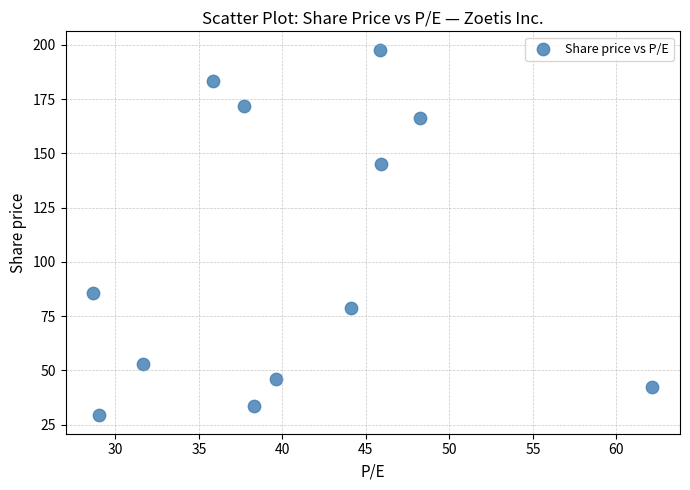

What Y value in the scatter plot is closest to 113?

85.5